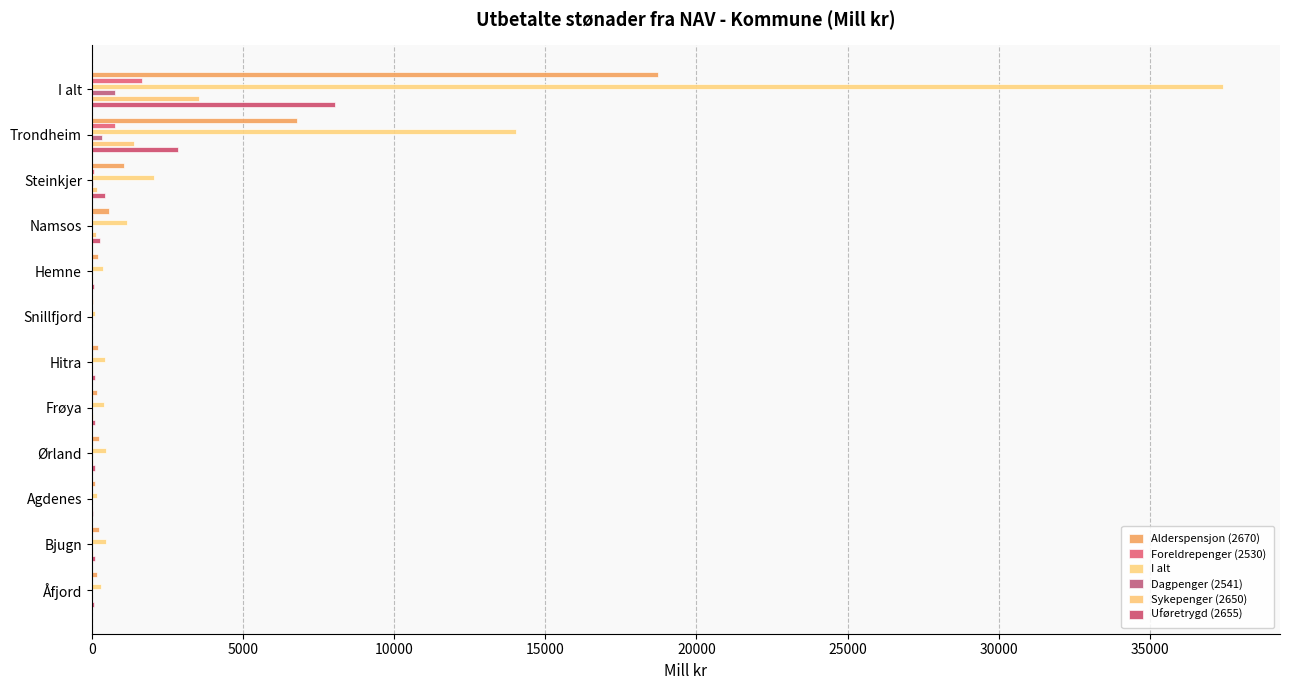

How many data points in I alt are above 465?

6